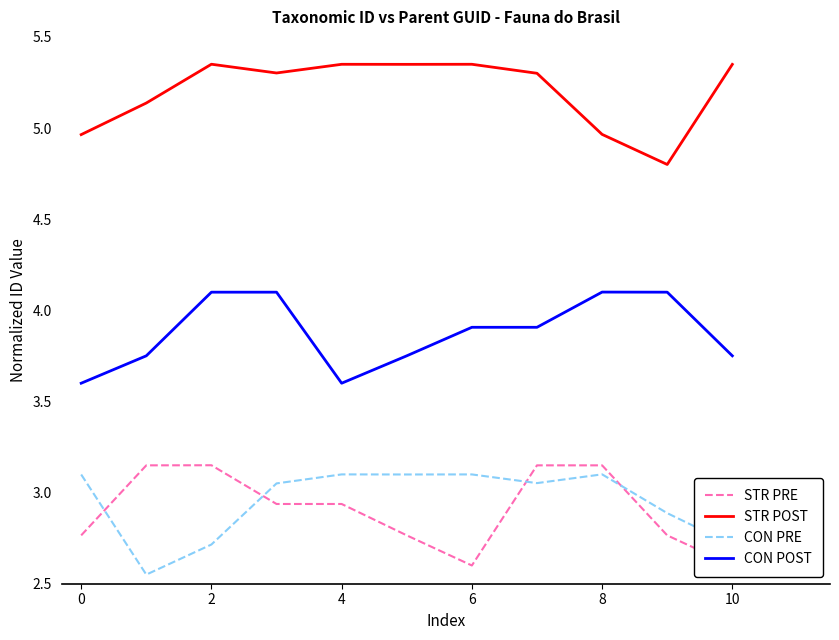

True or false: CON POST and STR POST cross at least once.

False